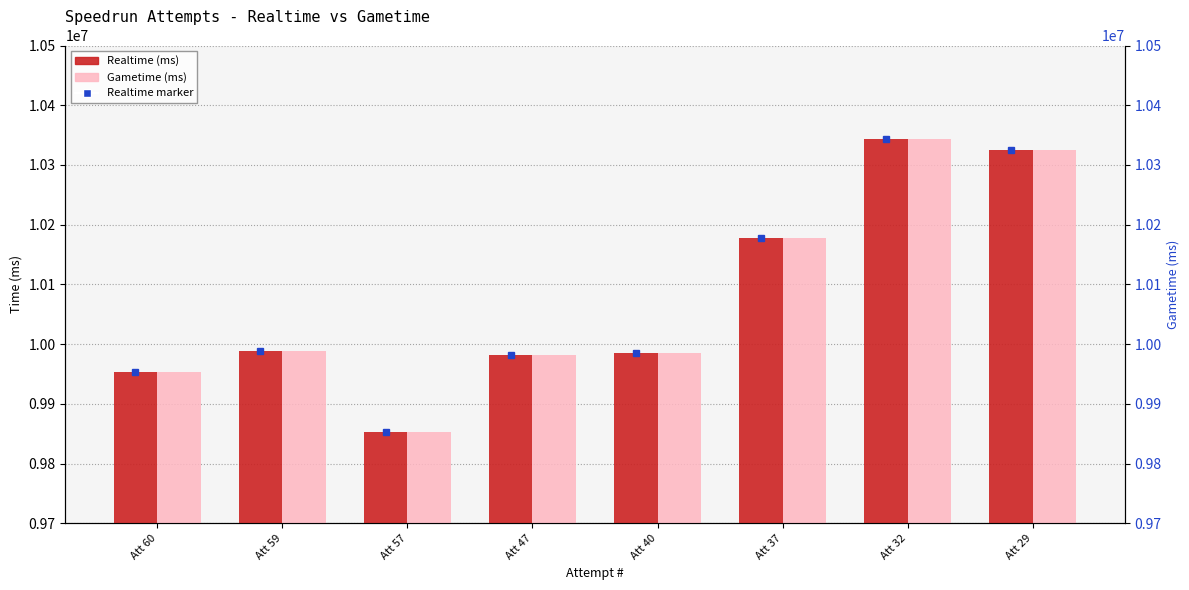

Does the chart contain stacked bars?

No